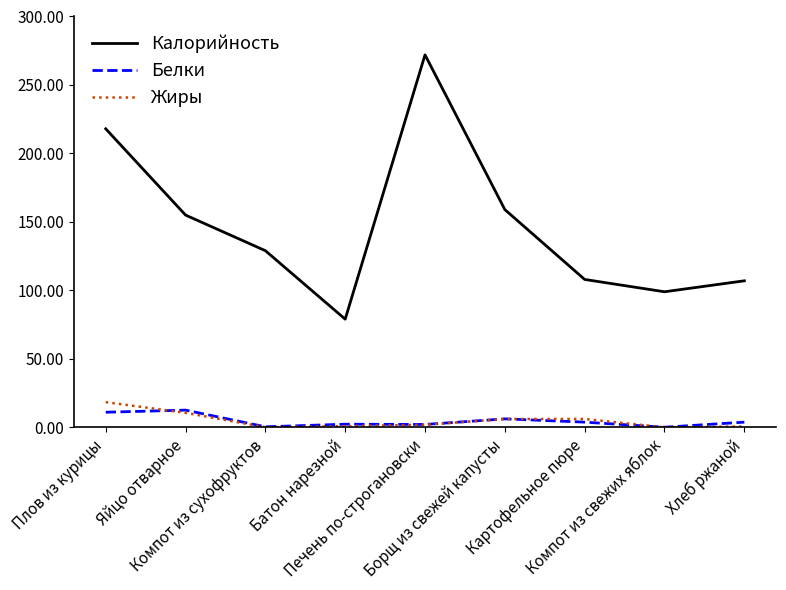

Which category has the highest value across all series?

Печень по-строгановски